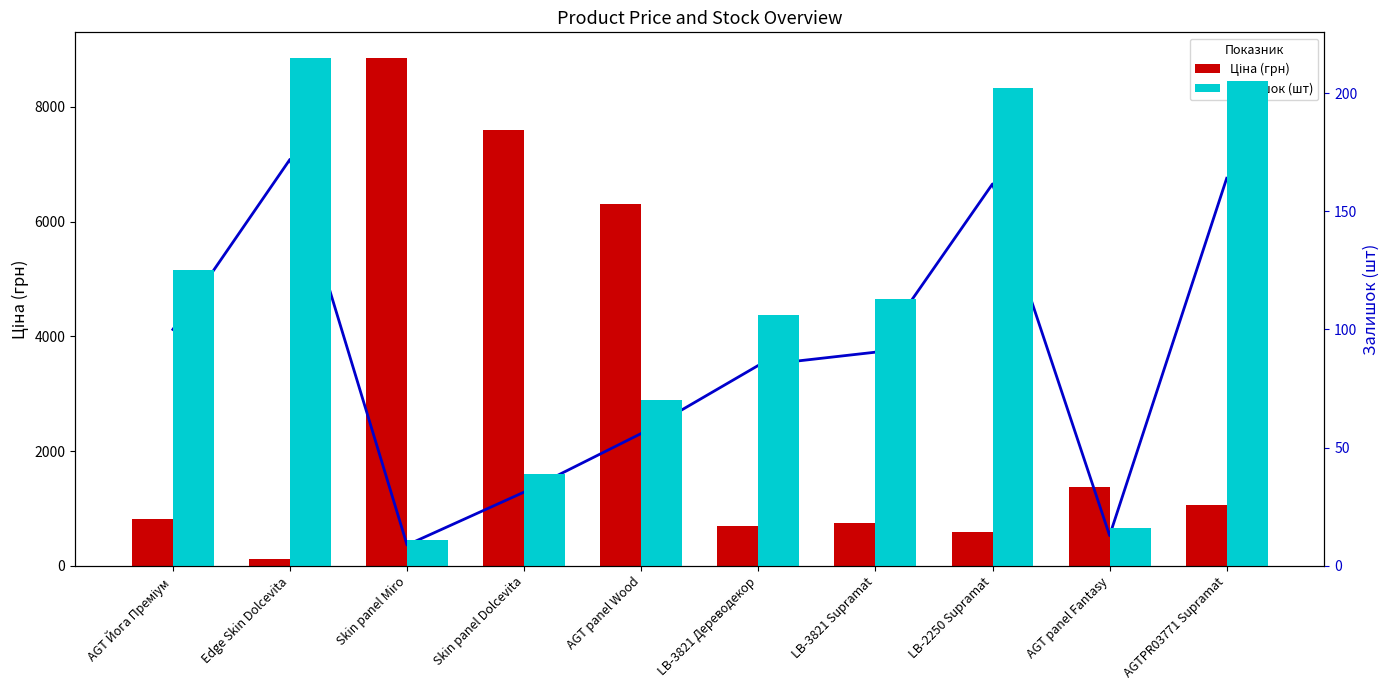

What is the label of the 8th bar from the left?

LB-2250 Supramat